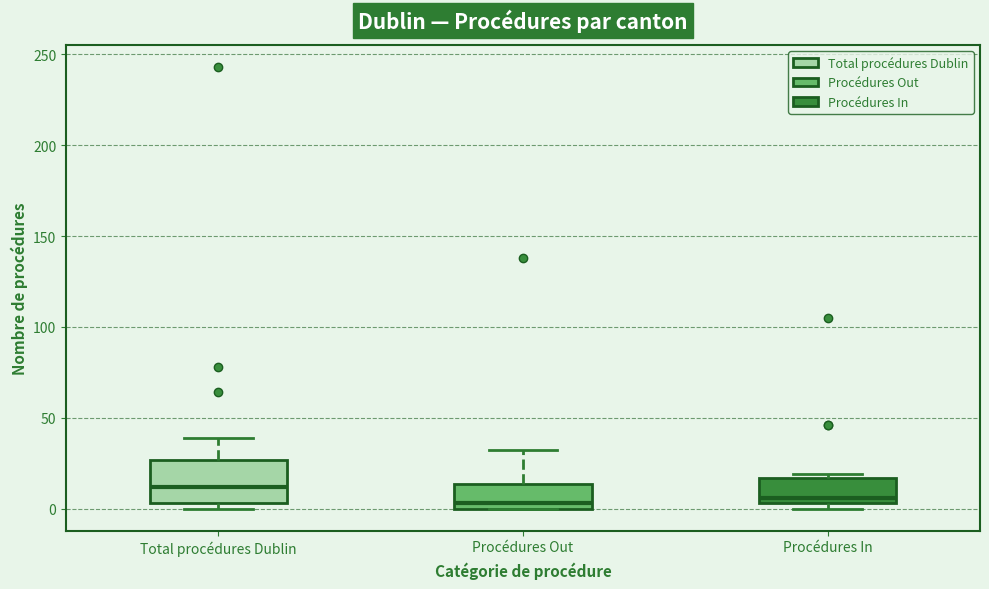

Reading left to right, read every box against the y-axis: the position of its median line, the range the box covers, and the ends of its whiskers. The values are not printed on the chart, so give them approximately, as read against the axis.

Total procédures Dublin: median 10, box 5 to 25, whiskers 0 to 40
Procédures Out: median 5, box 0 to 15, whiskers 0 to 30
Procédures In: median 5 (just above the box's lower edge), box 5 to 15, whiskers 0 to 20